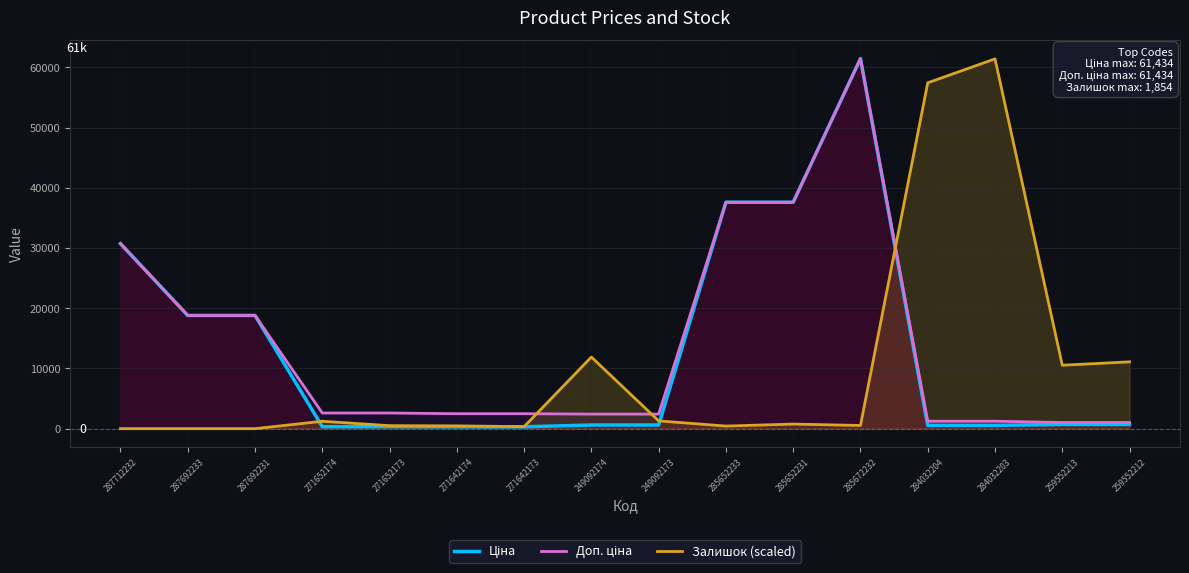

Where is Залишок (scaled) nearest to the value 30700?

249092174